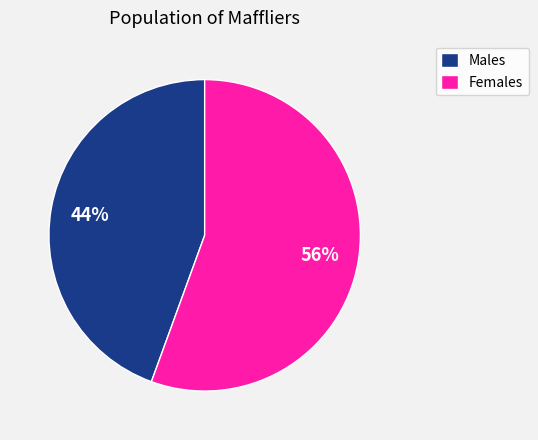

True or false: Males accounts for 44% of the total.

True